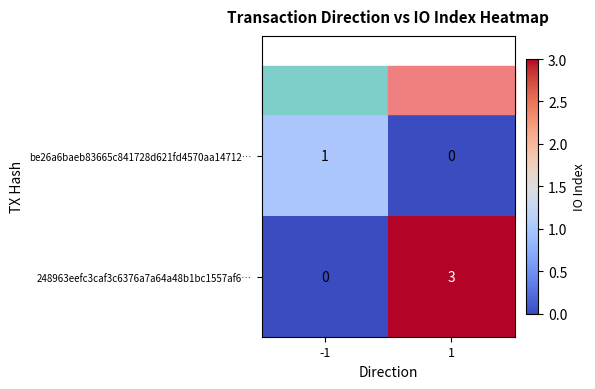

Read the 248963eefc3caf3c6376a7a64a48b1bc1557af6… value at 1.

3